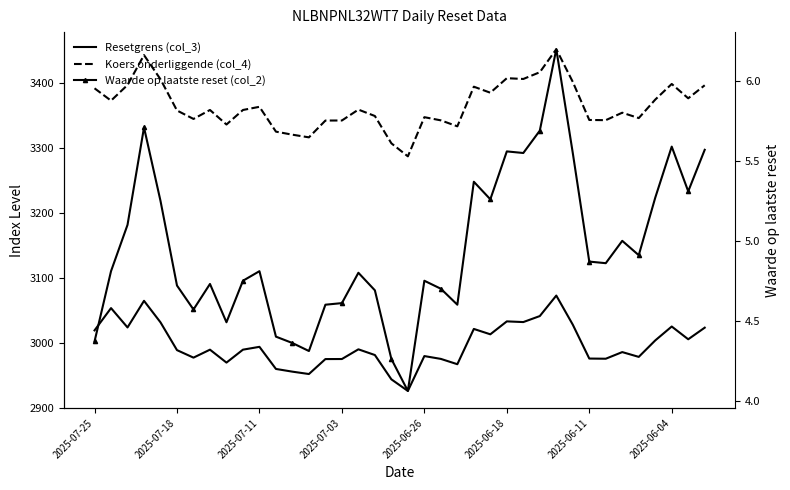

True or false: Resetgrens (col_3) and Koers onderliggende (col_4) intersect in this chart.

False